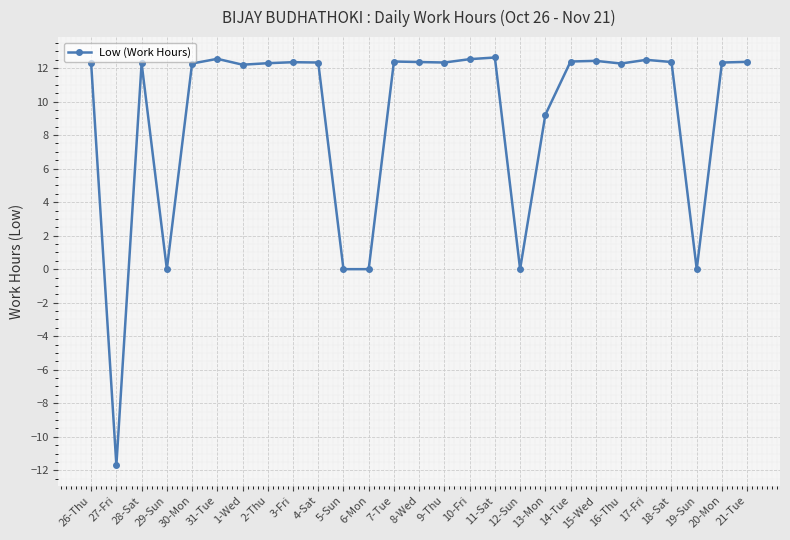

What position from the left is 11-Sat?

17